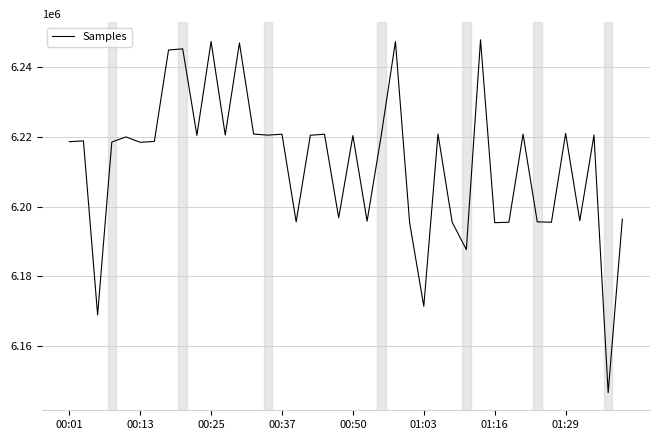

How many interior local valleys (lower than both neighbors) does the data have?

14